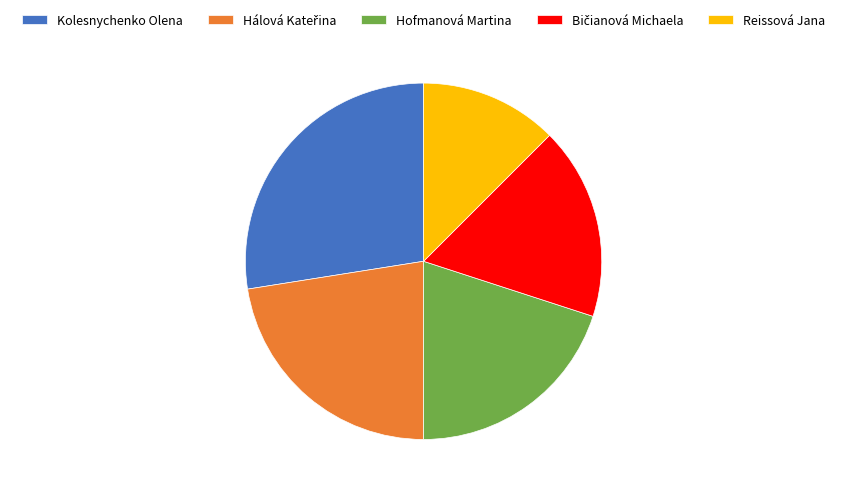

Does Hofmanová Martina represent more than half of the total?

No